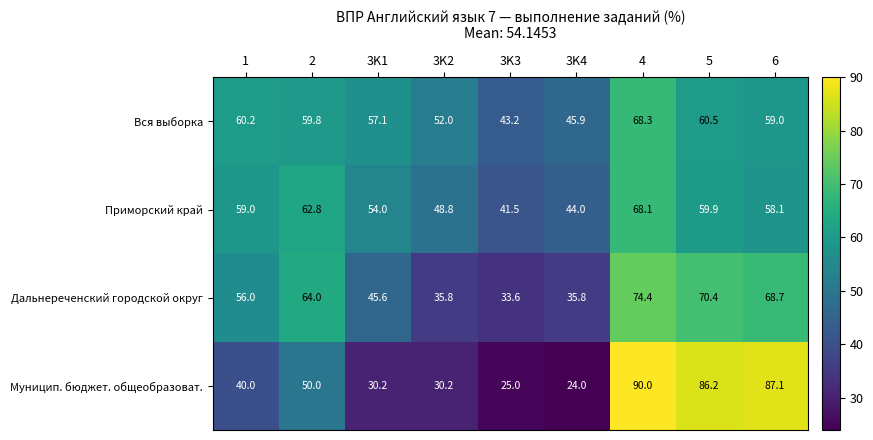

At how many categories does at least one series exceed 69?

3